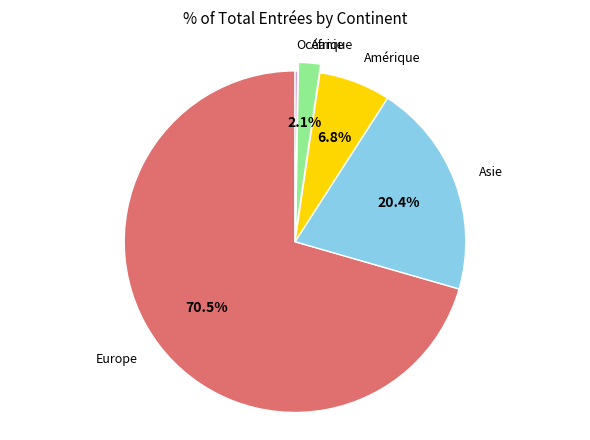

Which category accounts for the majority?

Europe